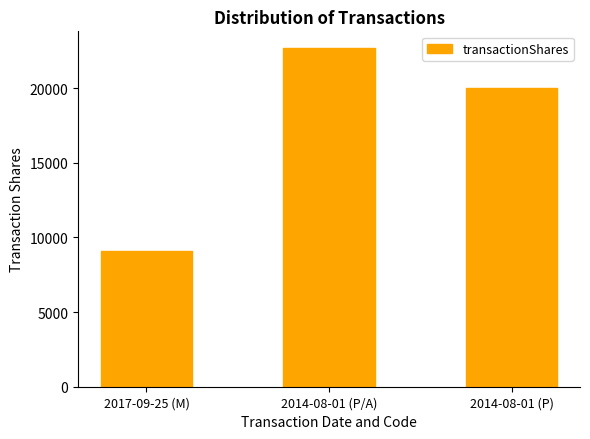

At which label is the value closest to 15866?

2014-08-01 (P)